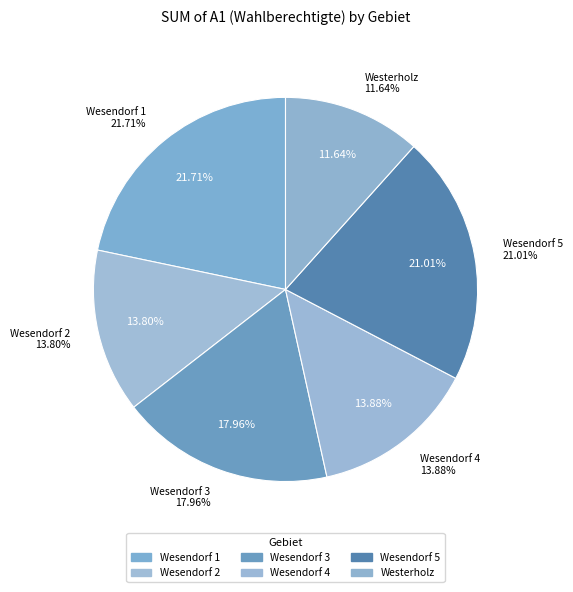

Is the sum of Wesendorf 3 and Wesendorf 4 greater than half?

No